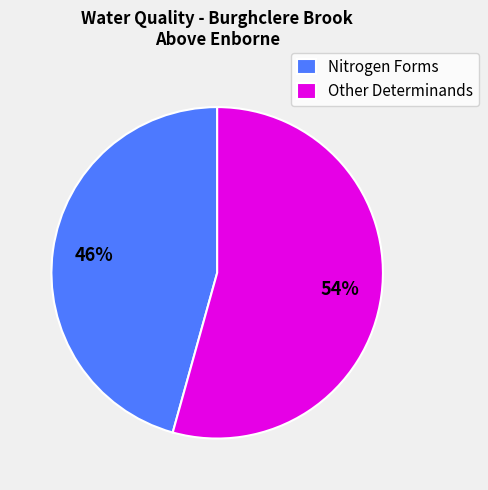

Is the sum of Other Determinands and Nitrogen Forms greater than half?

Yes